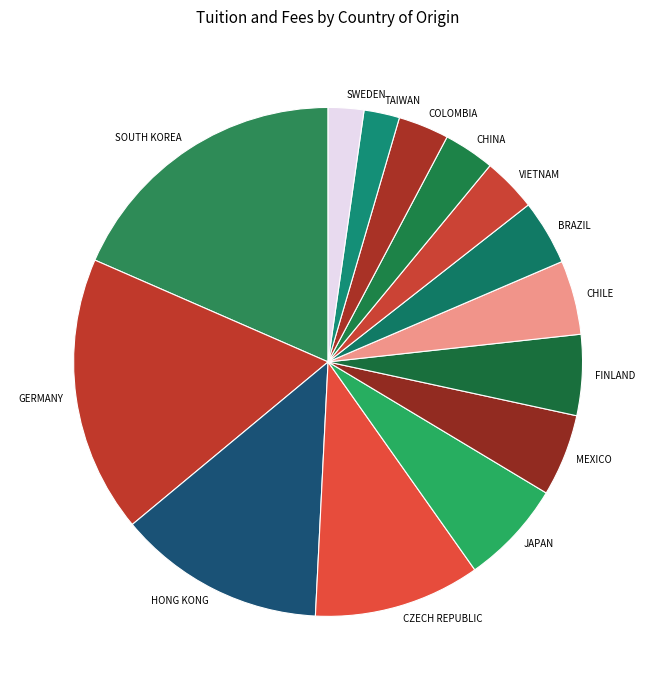

Is the sum of CZECH REPUBLIC and SOUTH KOREA greater than half?

No